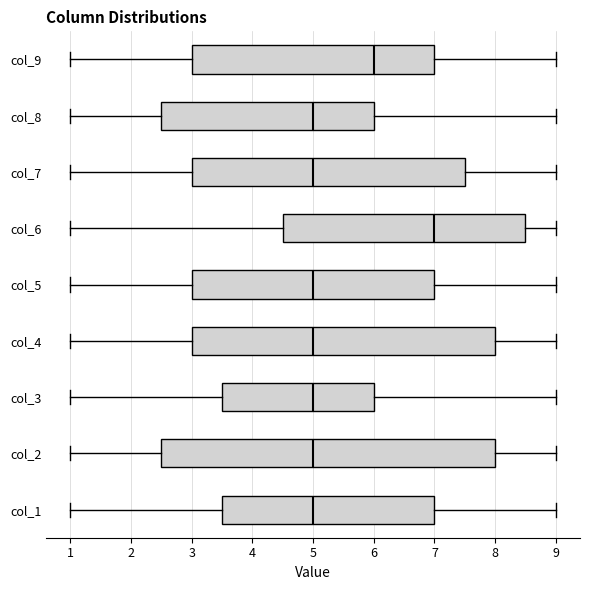

Comparing the boxes themselves (not the whiskers), which one is the widest?

col_2